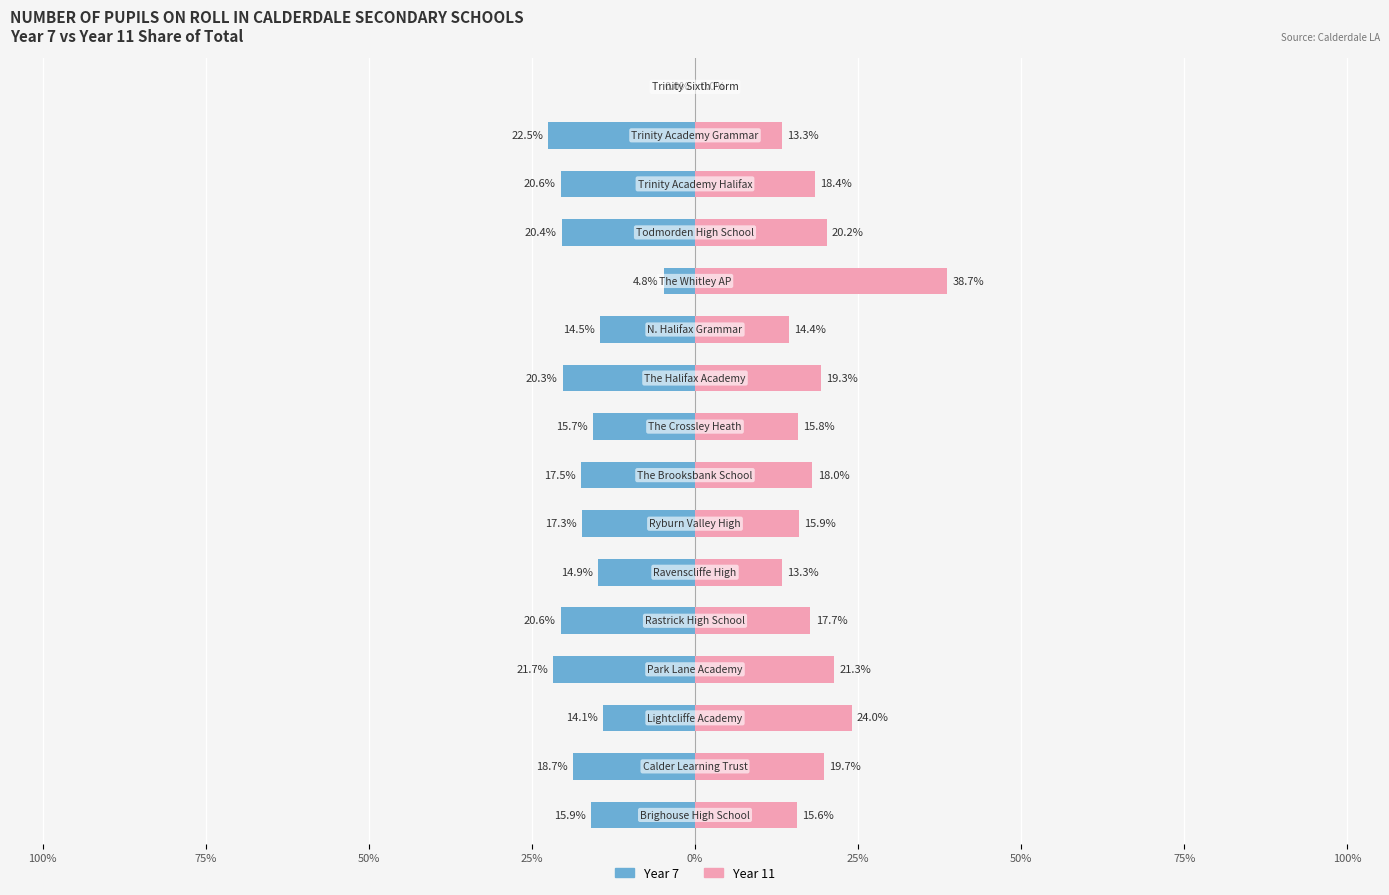

How many data points in Year 11 are less than 18?

8